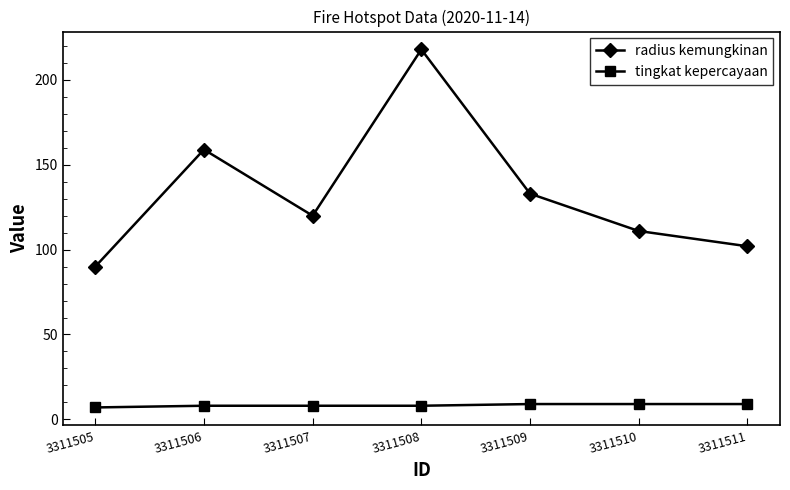

Rank the series by their average value, from highest to lowest.

radius kemungkinan, tingkat kepercayaan